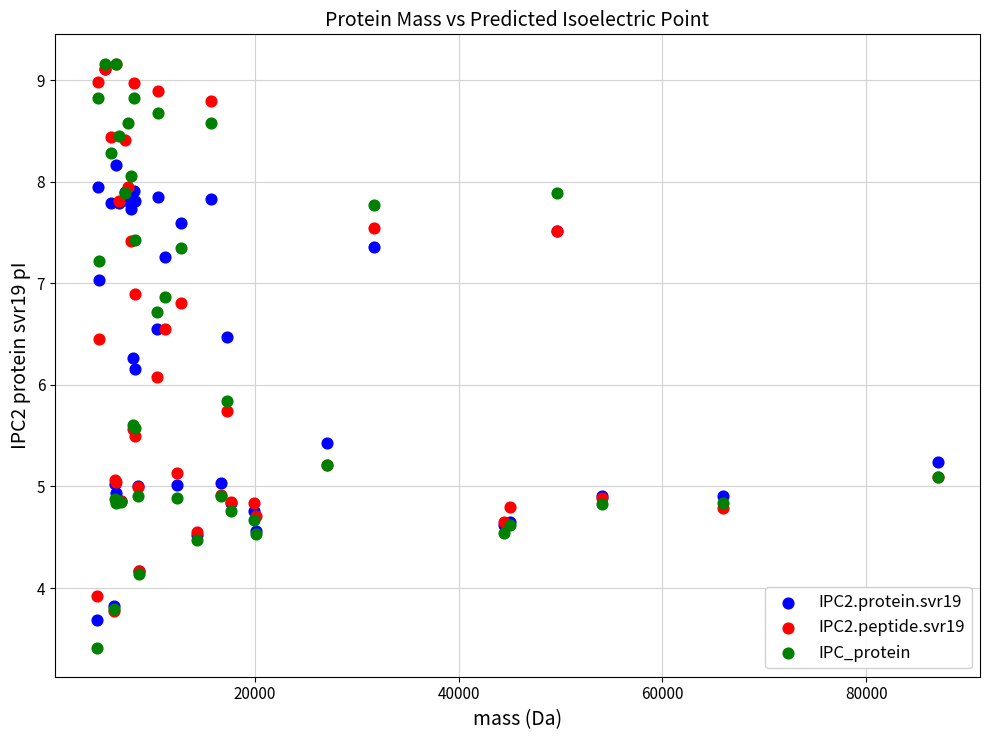

Which series reaches the minimum Y coordinate?

IPC_protein